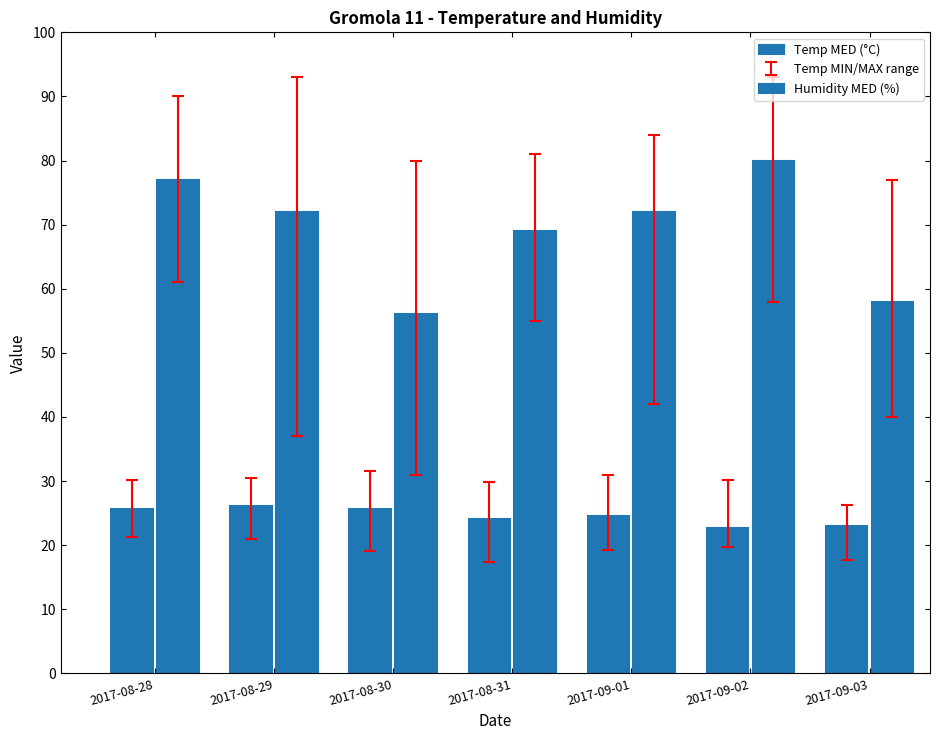

Rank the series at 2017-09-02 from lowest to highest value.

Temp MED (°C), Humidity MED (%)